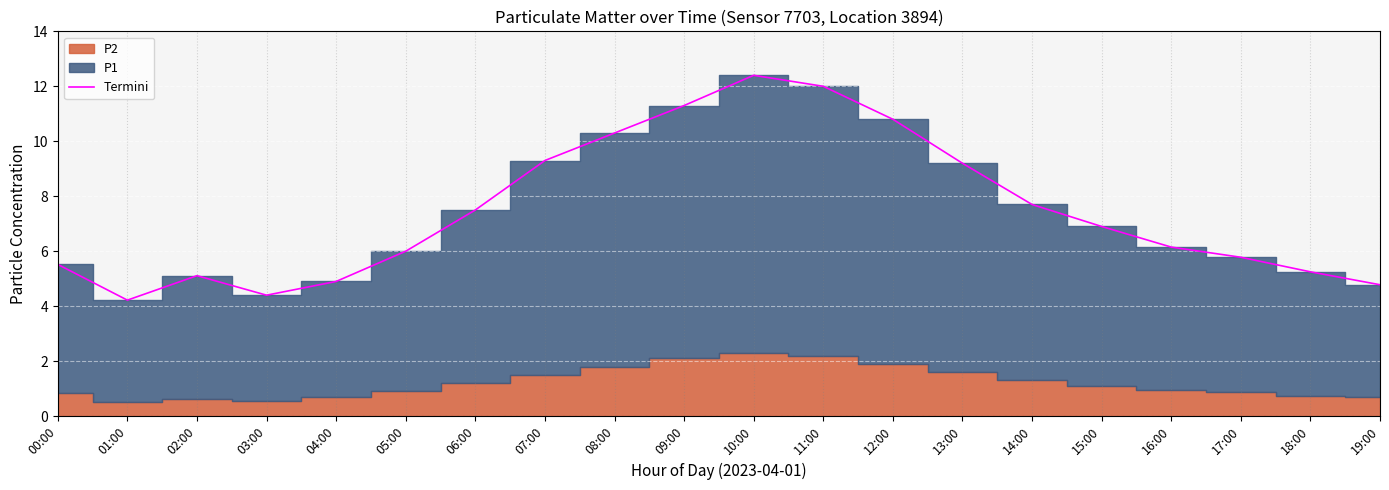

Is it true that the value at 11:00 is 6.2?

False